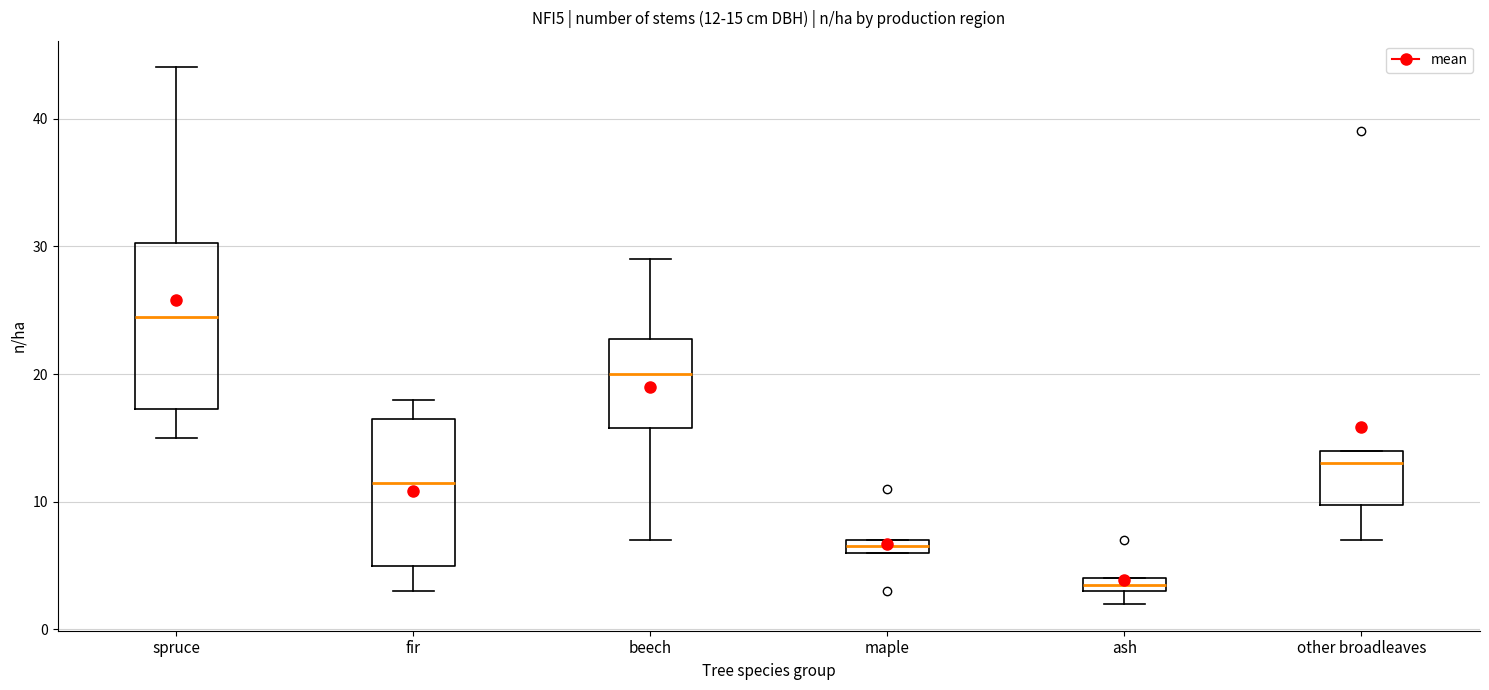

Comparing the boxes themselves (not the whiskers), which one is the tallest?

spruce